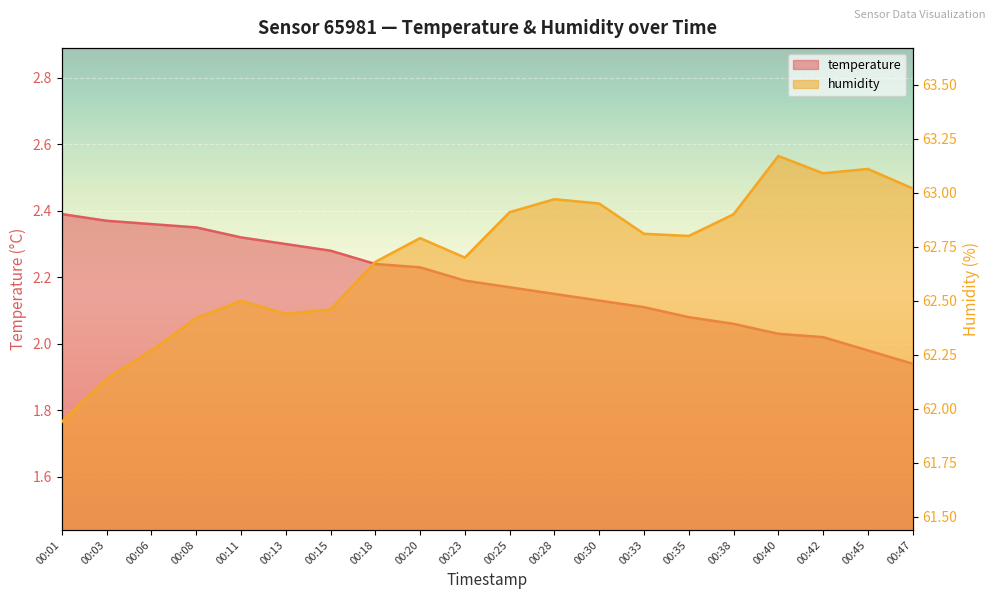

Reading left to right, transcribe all the data shown in this chart.

temperature: 2.4	2.4	2.4	2.4	2.3	2.3	2.3	2.2	2.2	2.2	2.2	2.1	2.1	2.1	2.1	2.1	2.0	2.0	2.0	1.9
humidity: 61.9	62.1	62.3	62.4	62.5	62.4	62.5	62.7	62.8	62.7	62.9	63.0	63.0	62.8	62.8	62.9	63.2	63.1	63.1	63.0